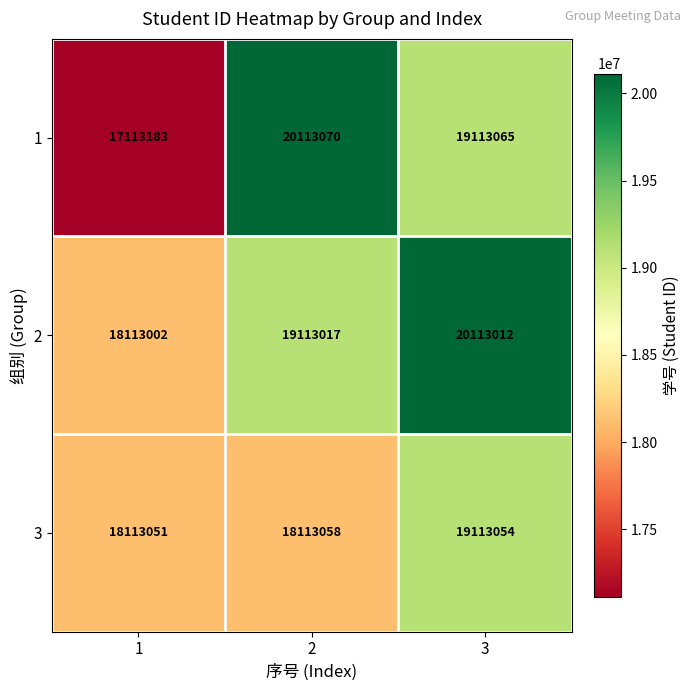

Rank the series at 3 from lowest to highest value.

3, 1, 2